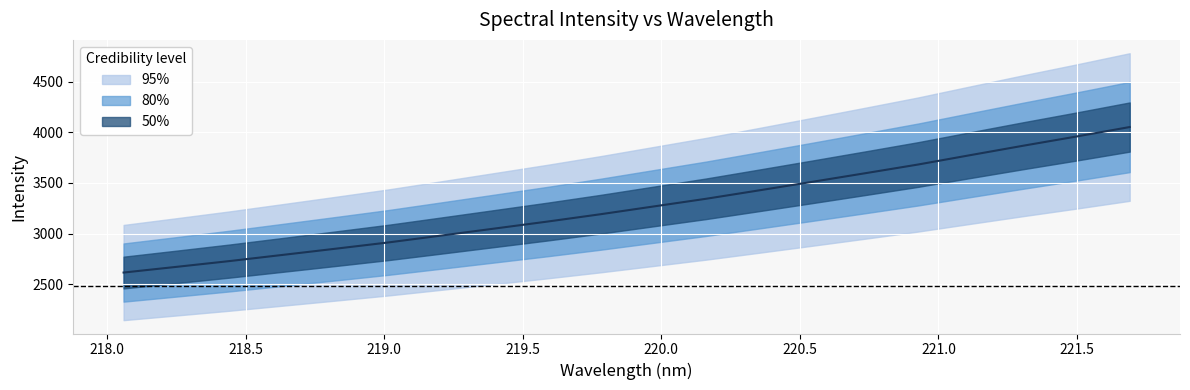

How many values in the 95% series exceed 3267?

10